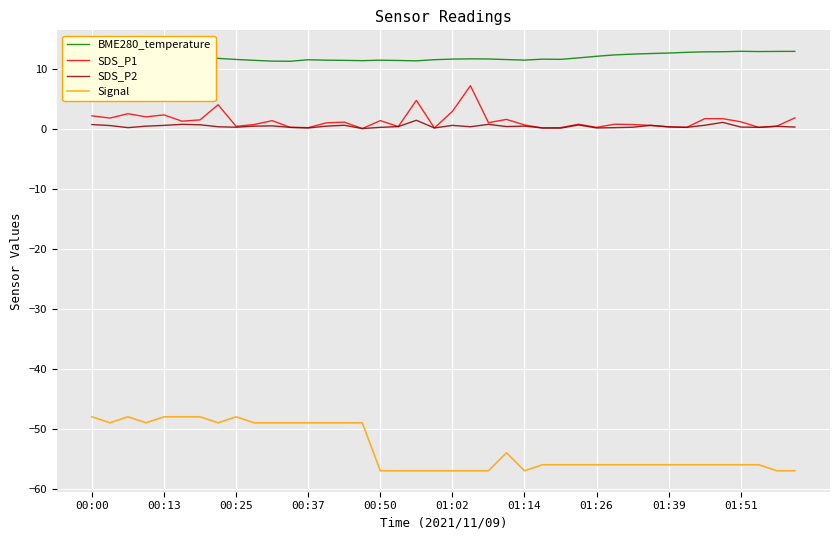

At how many categories does at least one series exceed 0?

40